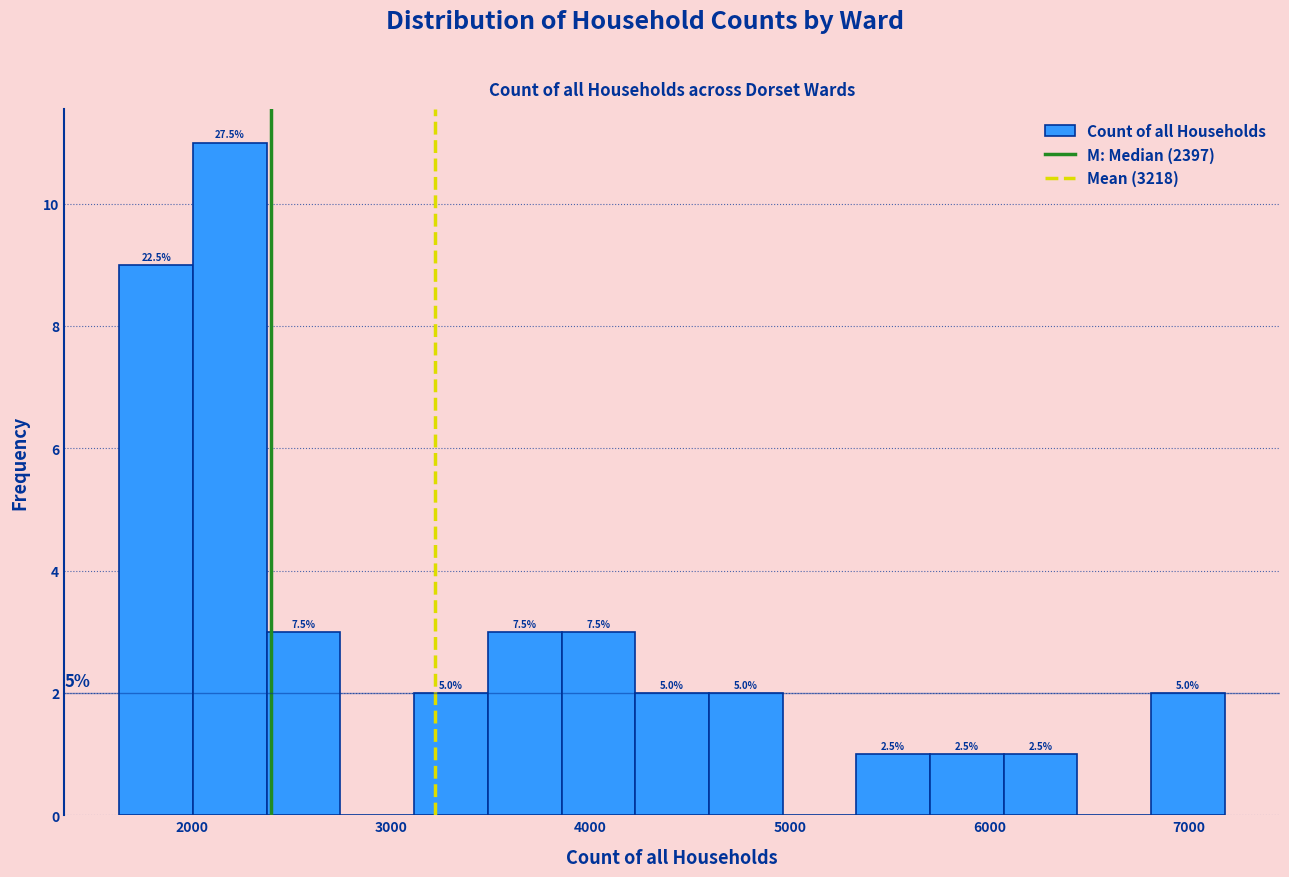

Around what value on the x-axis is the tallest bar? Give the approximate position of its centre, as read against the axis.

2200